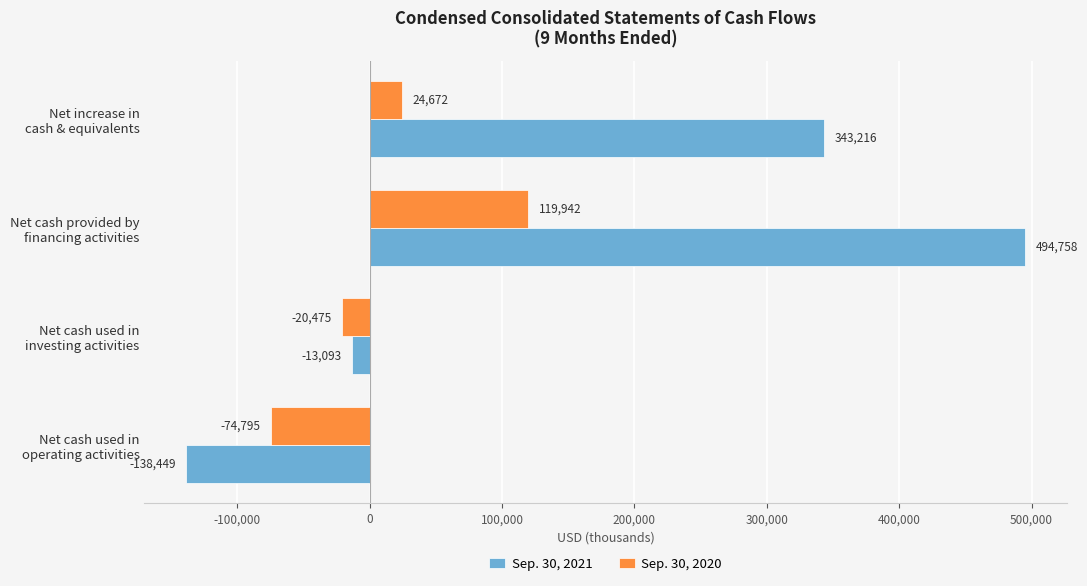

Which series has the largest range (max minus min)?

Sep. 30, 2021